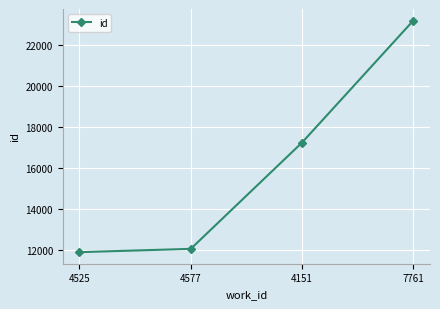

Is this an area chart (filled region under the line)?

No